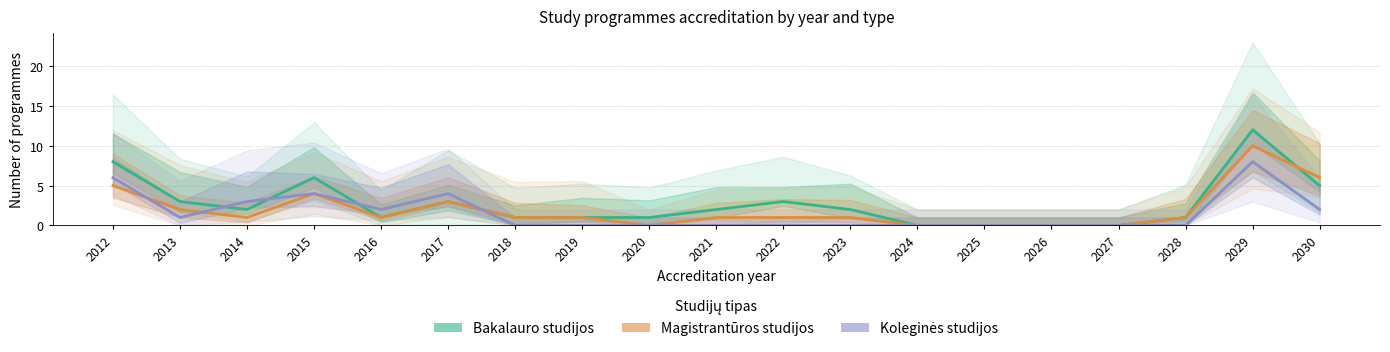

What is the average value of the Koleginės studijos series?

2